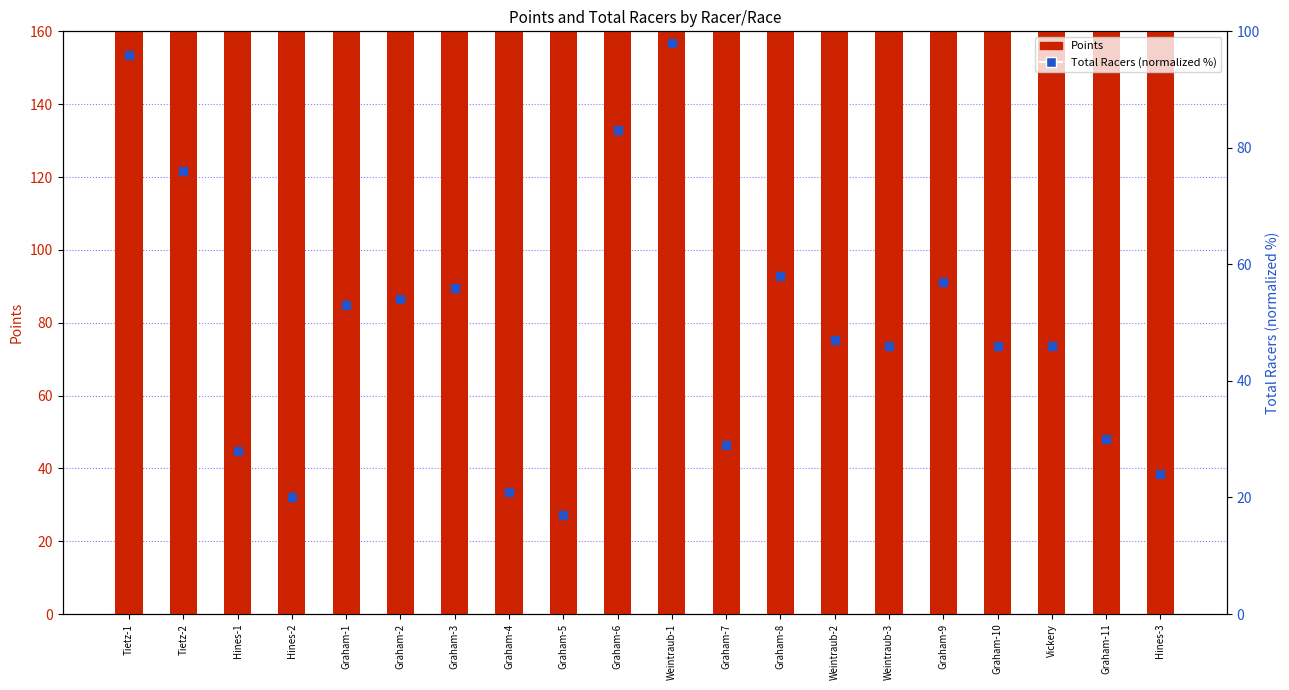

Which series has the largest total across all categories?

Points